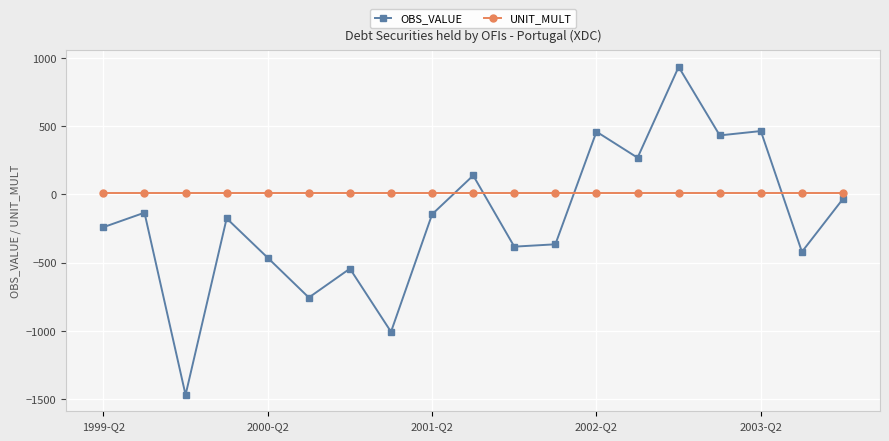

What is the difference between the second highest and minimum values in the OBS_VALUE series?

1931.6